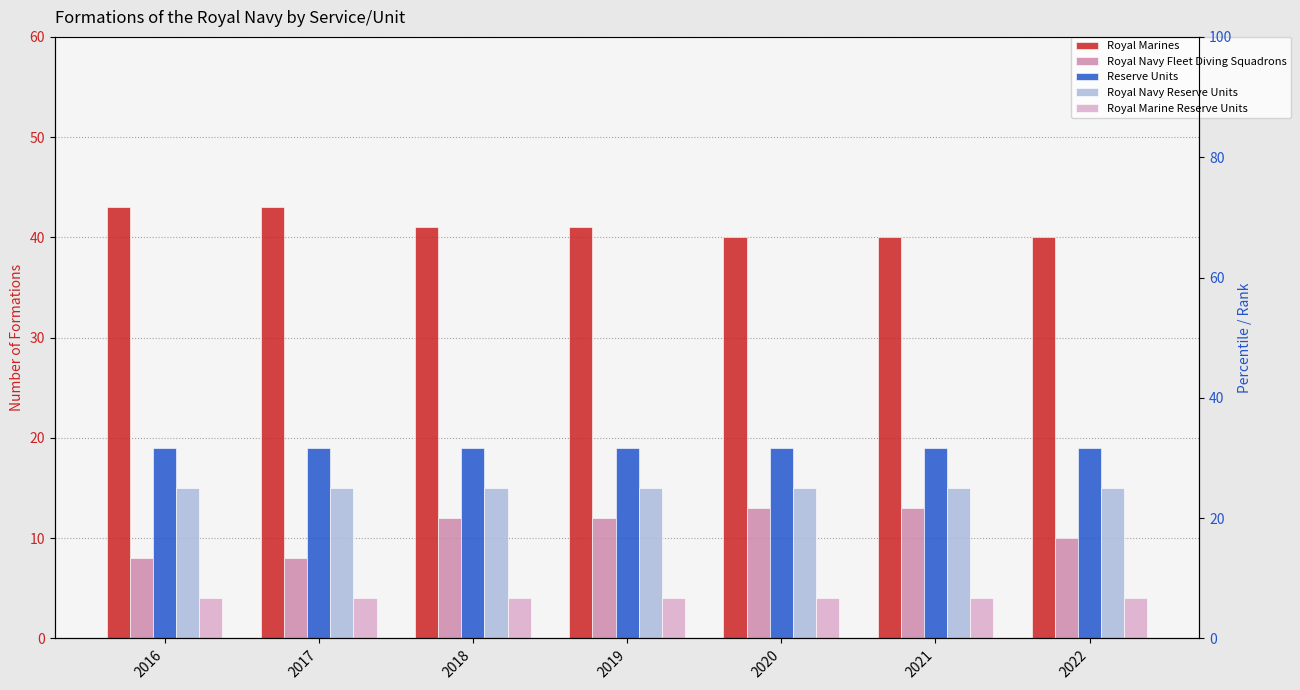

What is the maximum value shown in the chart?

43